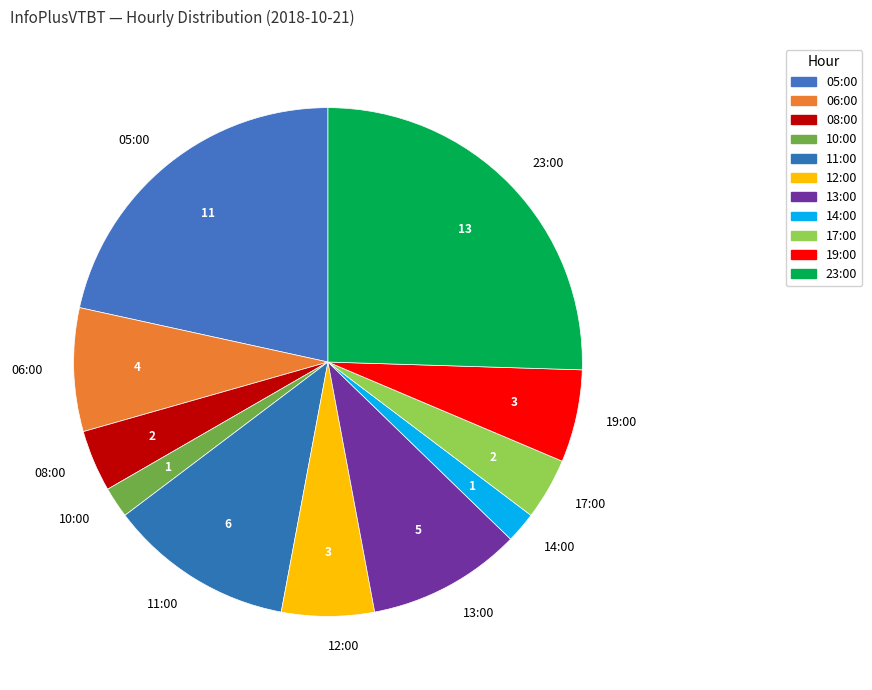

True or false: 23:00 accounts for 25% of the total.

True